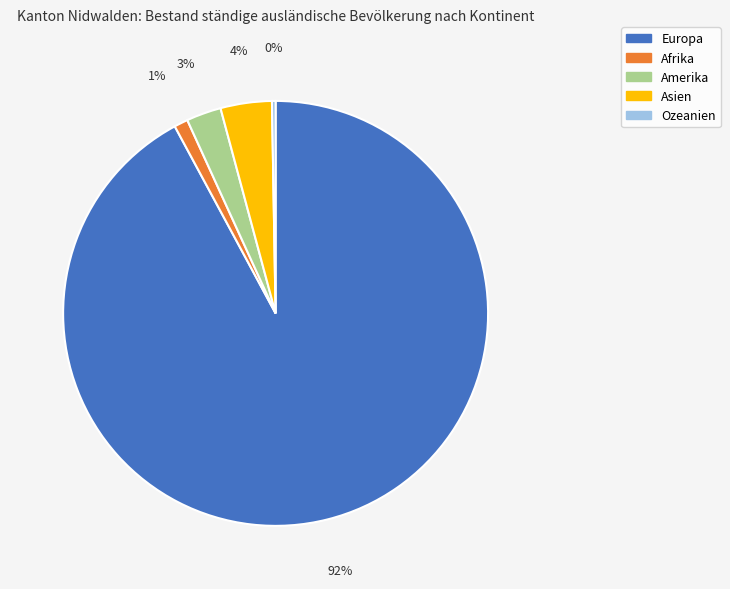

Is there any slice that represents more than half of the pie?

Yes